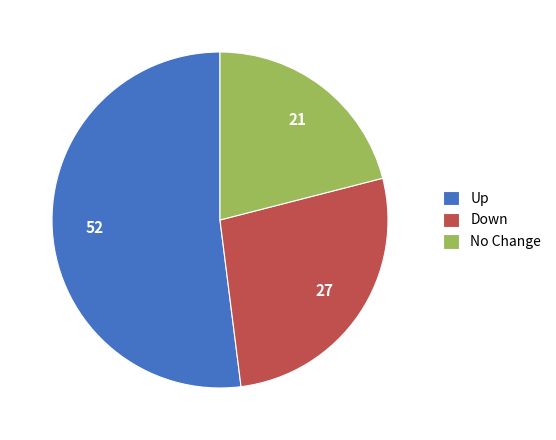

Is it true that Down is 27% of the pie?

True